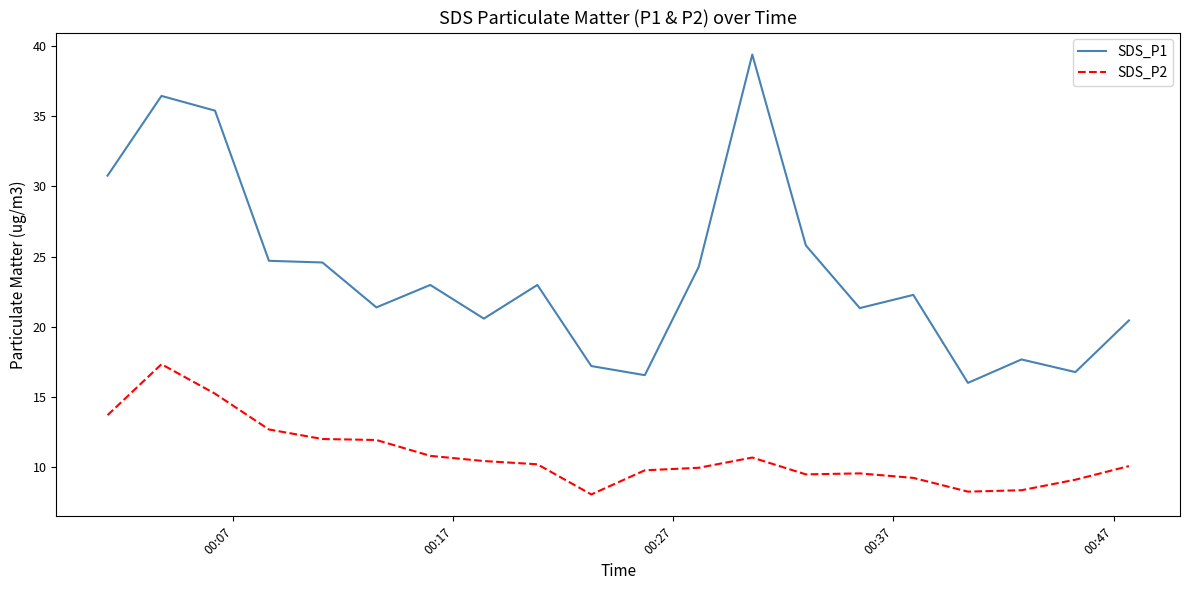

What is the maximum value for SDS_P1?

39.4